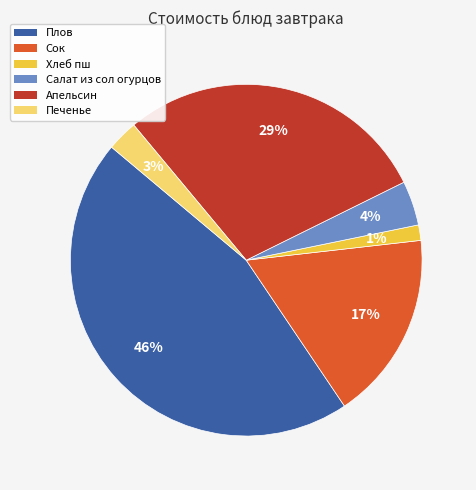

Which has a higher value, Хлеб пш or Плов?

Плов